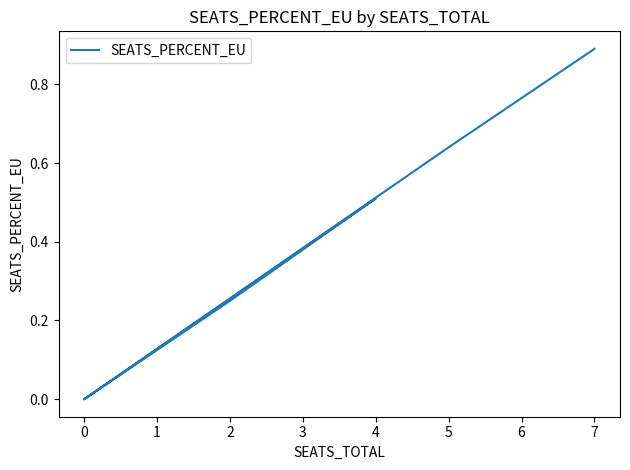

How many series are shown in this chart?

1